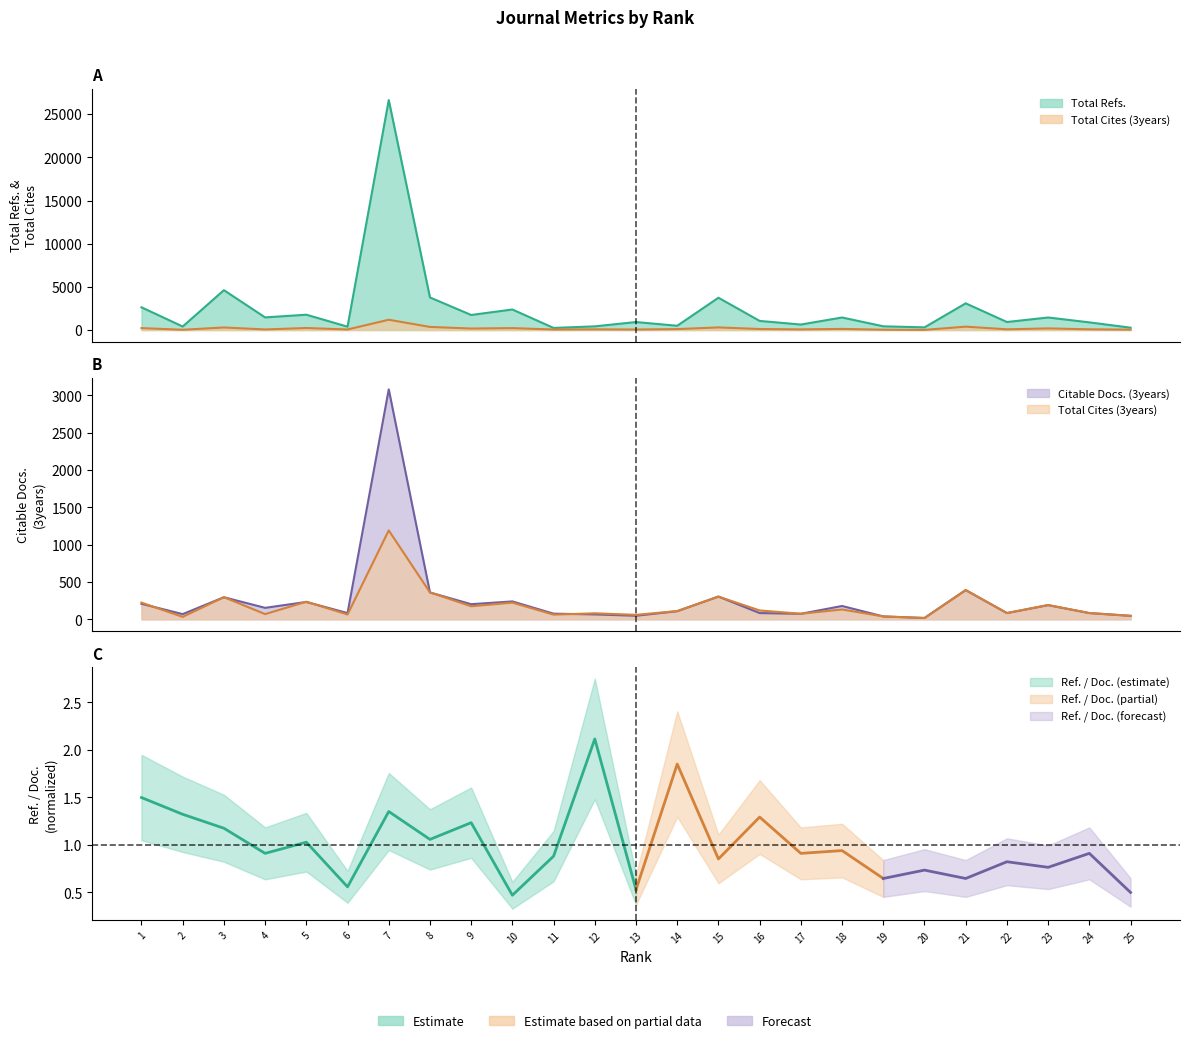

What is the difference between the maximum and second lowest values in the Citable Docs. (3years) series?

3043